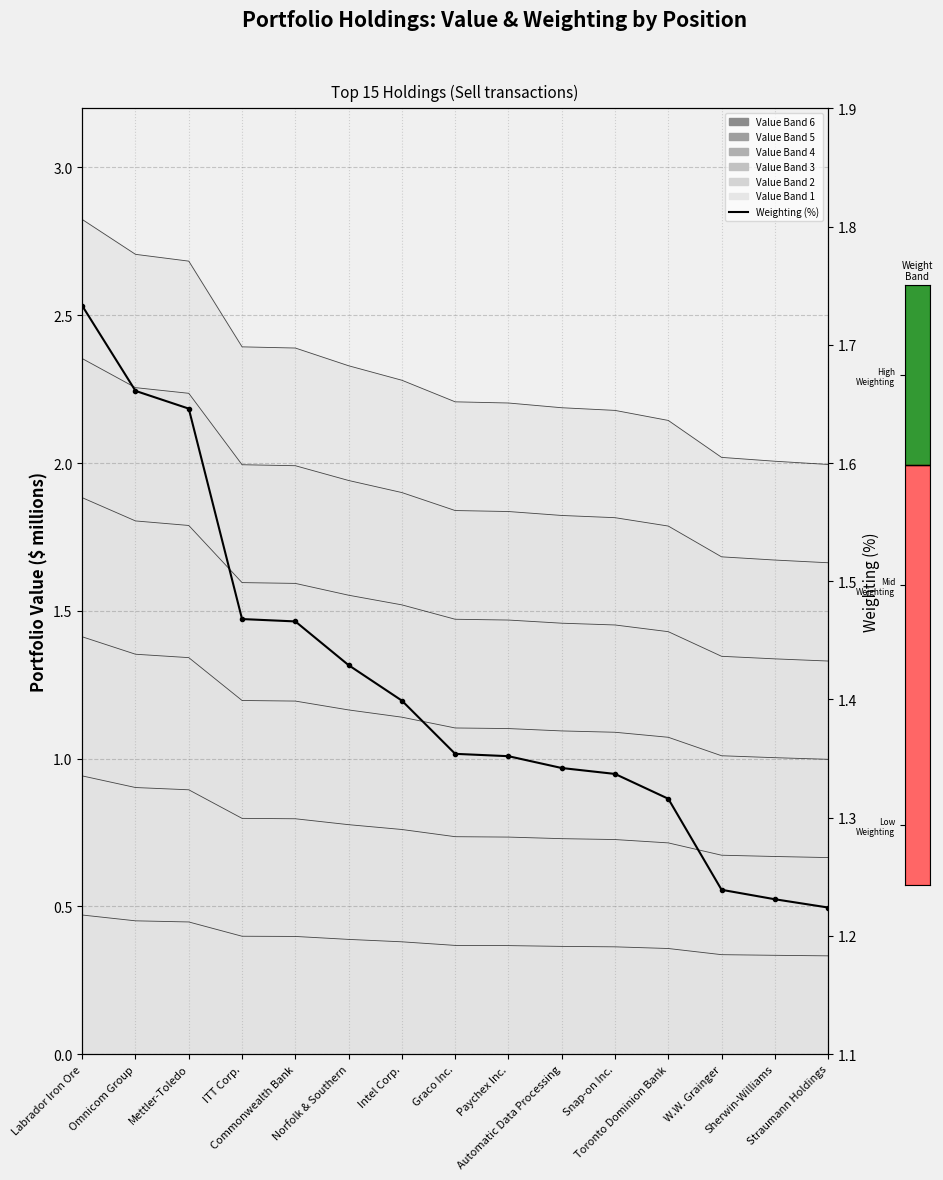

What is the sum of all values?

21.2